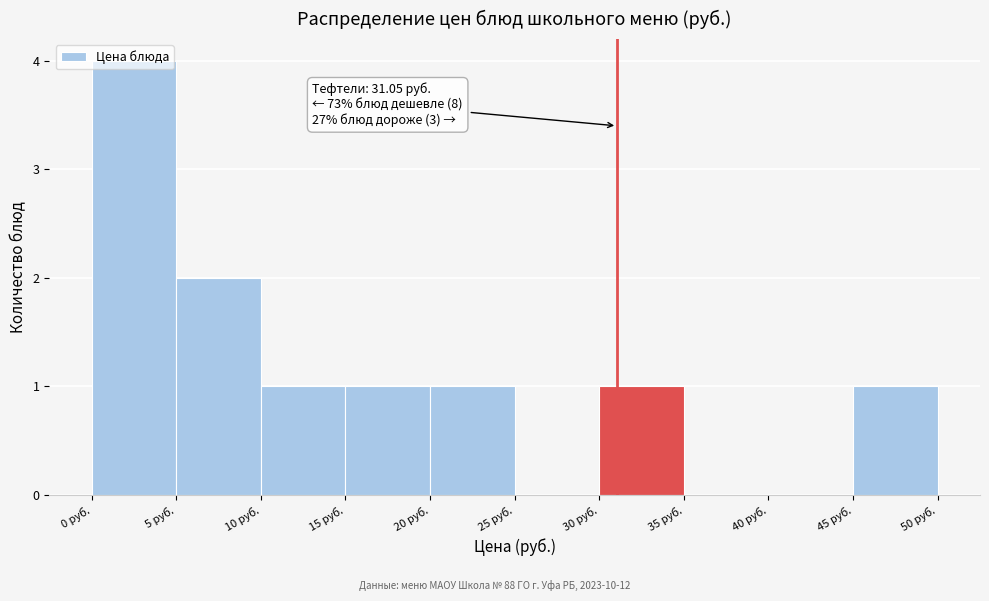

Over which range of the x-axis is the bar tallest?

0 to 5